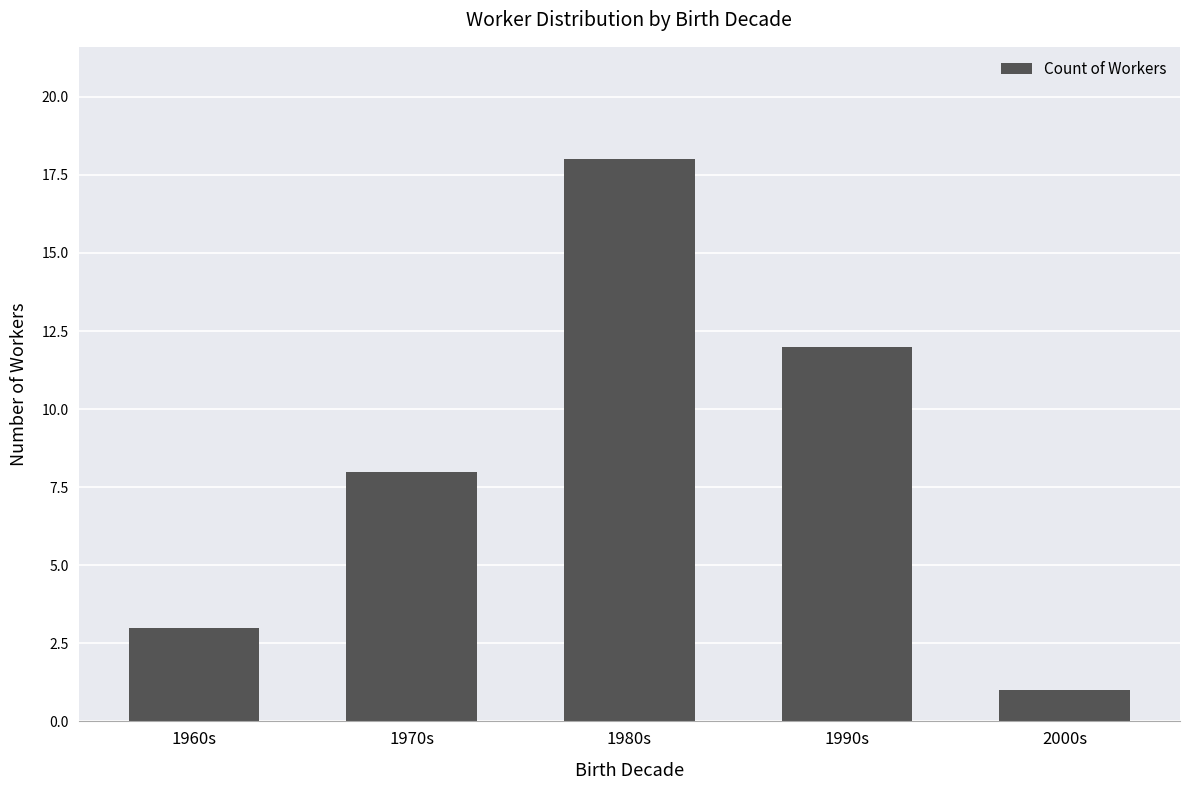

Reading left to right, extract all data points from this chart.

1960s=3	1970s=8	1980s=18	1990s=12	2000s=1